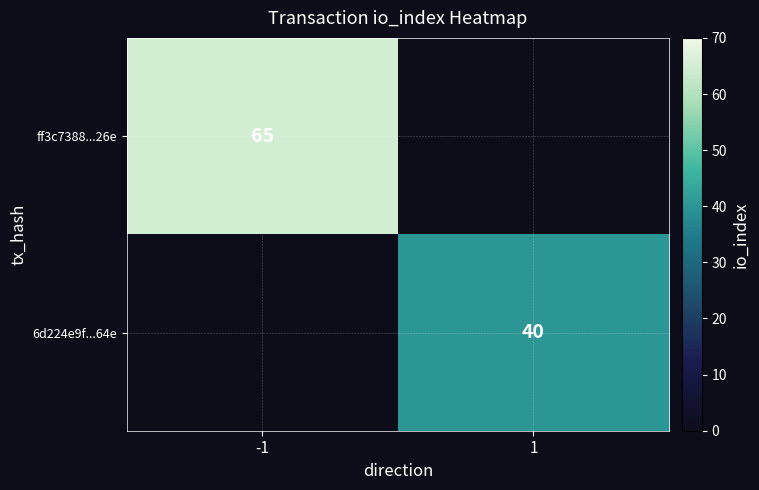

The ff3c7388...26e series shows 65 at -1. True or false?

True